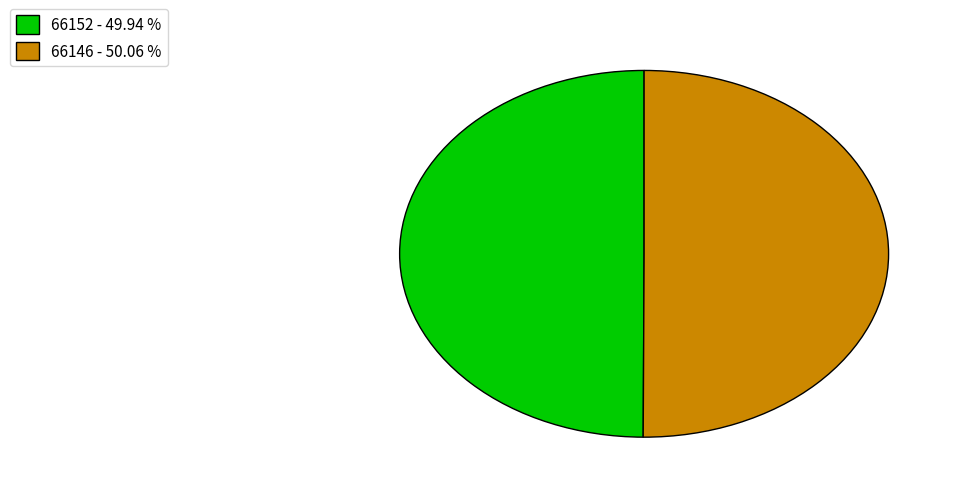

Do 66146 - 50.06 % and 66152 - 49.94 % together represent more than half of the pie?

Yes